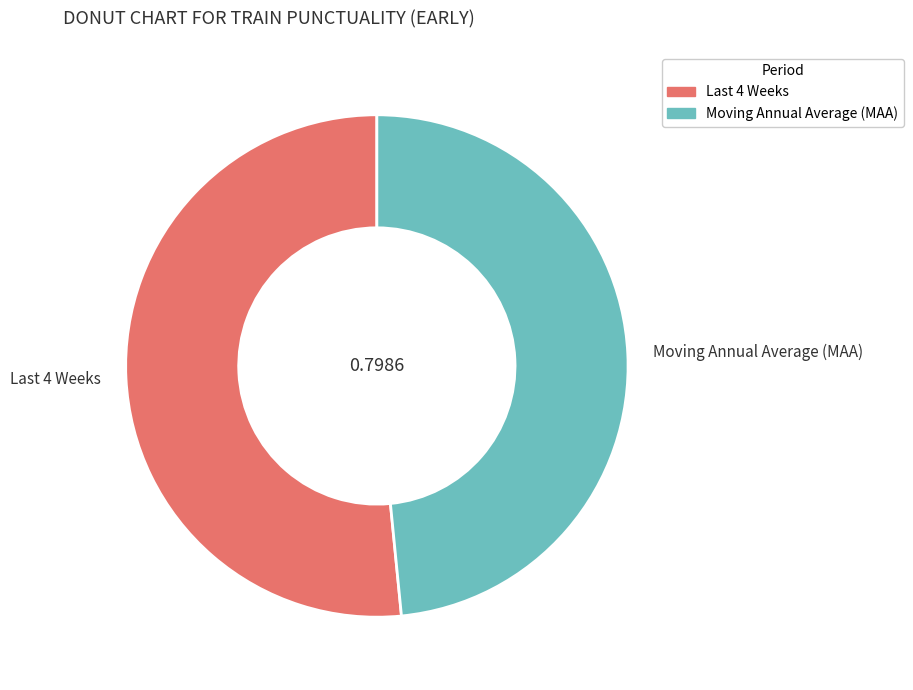

Count the number of slices in the pie.

2